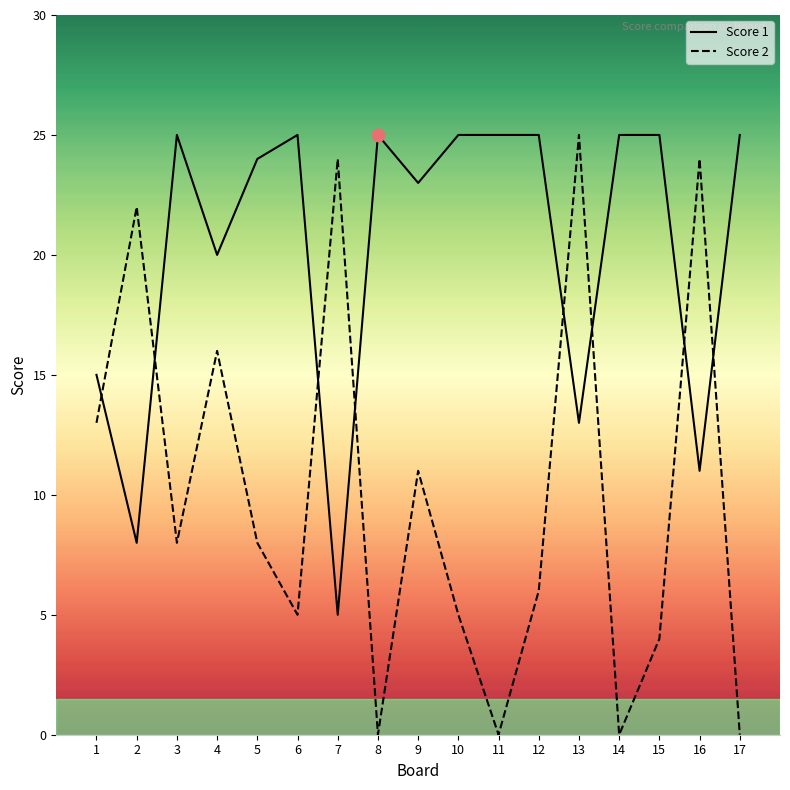

Which series has the largest total across all categories?

Score 1